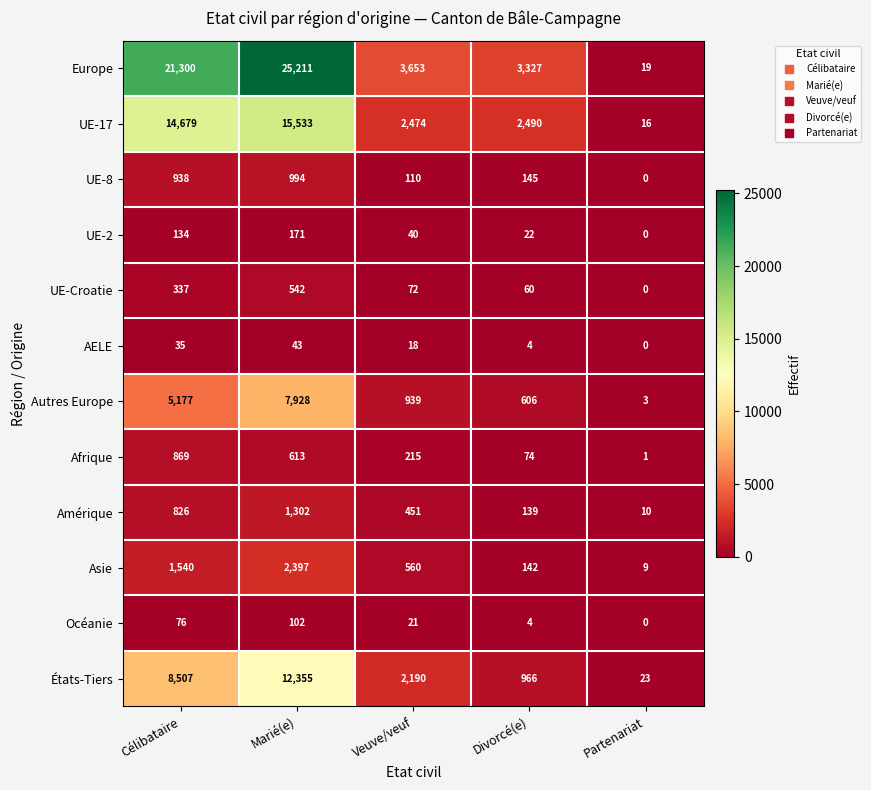

What is the difference between the Autres Europe values at Divorcé(e) and Célibataire?

4571